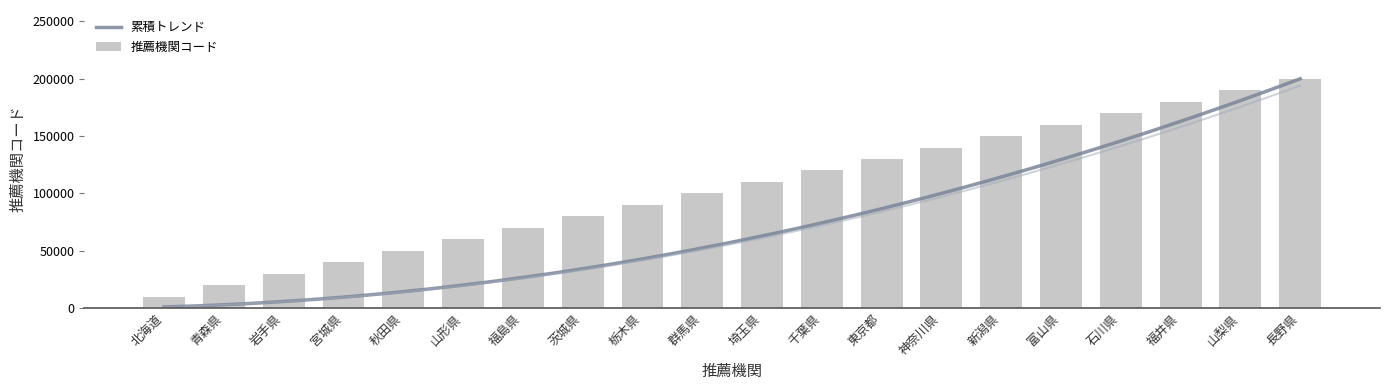

Which label corresponds to the smallest value in the chart?

北海道